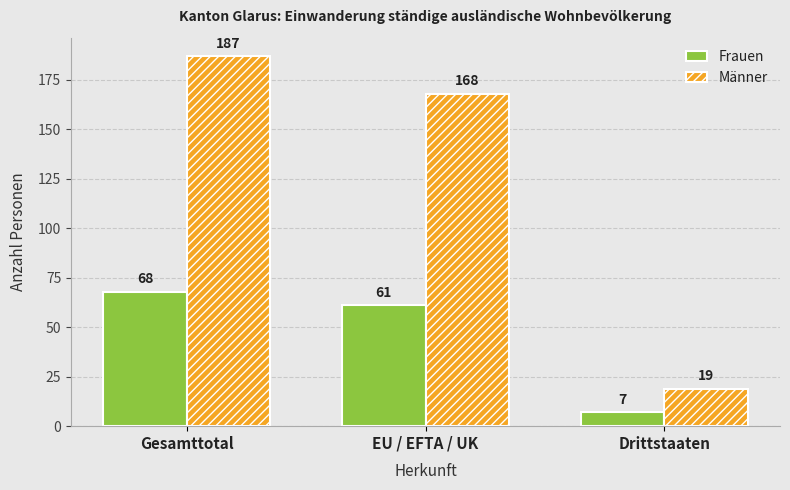

What is the label of the 1st bar from the right?

Drittstaaten